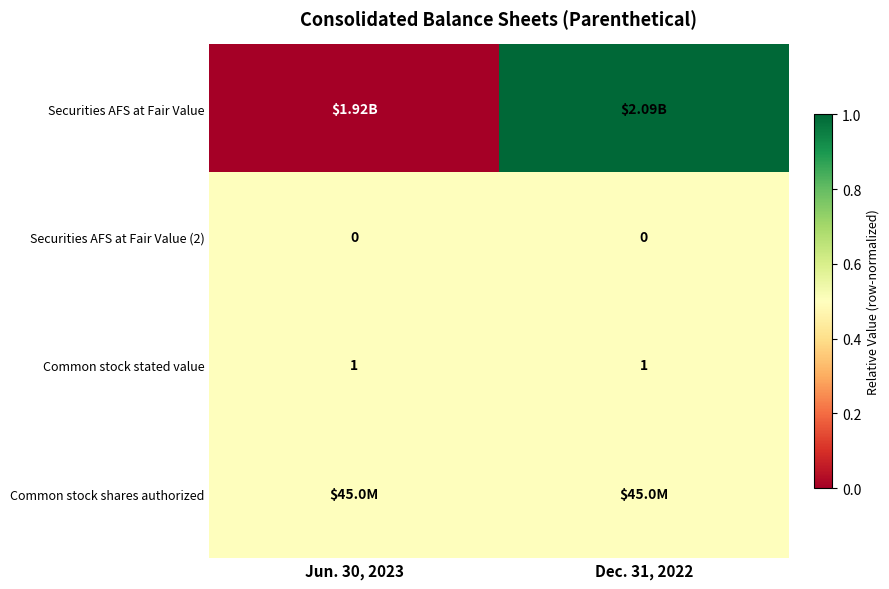

The value of Common stock stated value at Jun. 30, 2023 is 0.7. True or false?

False